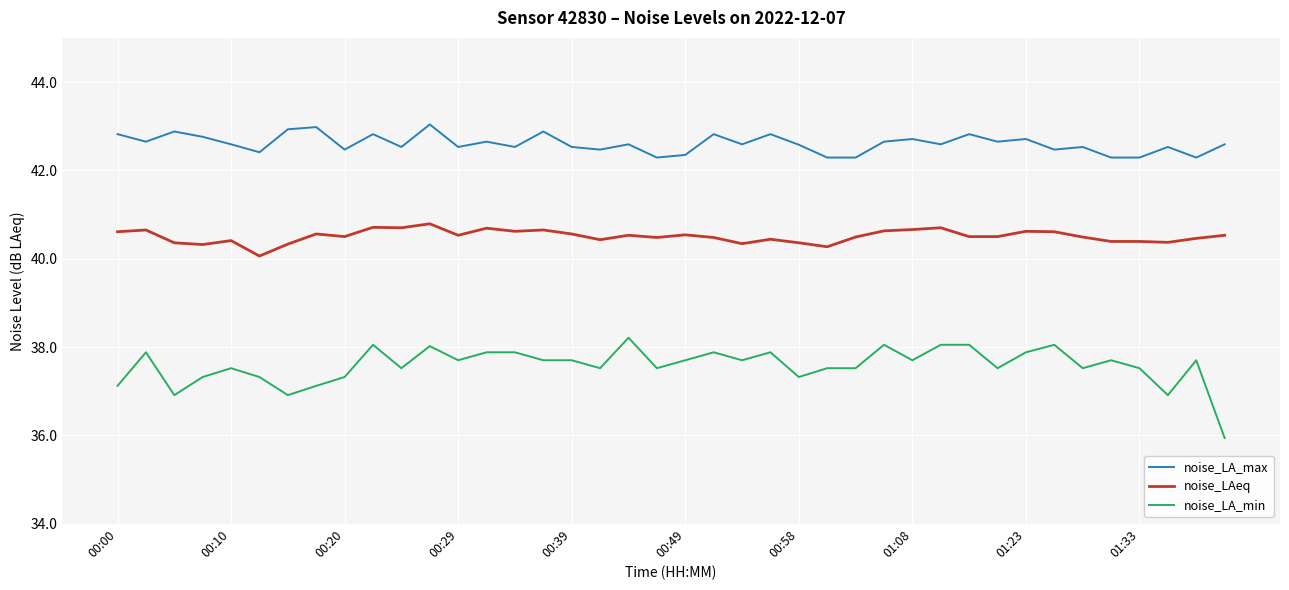

Which series has the widest spread of values?

noise_LA_min